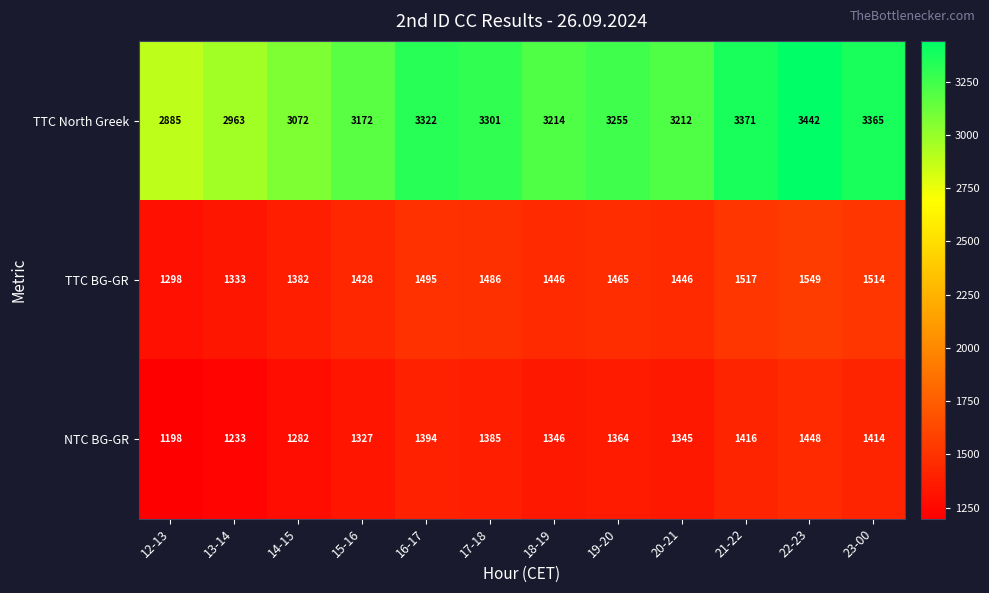

Rank the series at 12-13 from highest to lowest value.

TTC North Greek, TTC BG-GR, NTC BG-GR